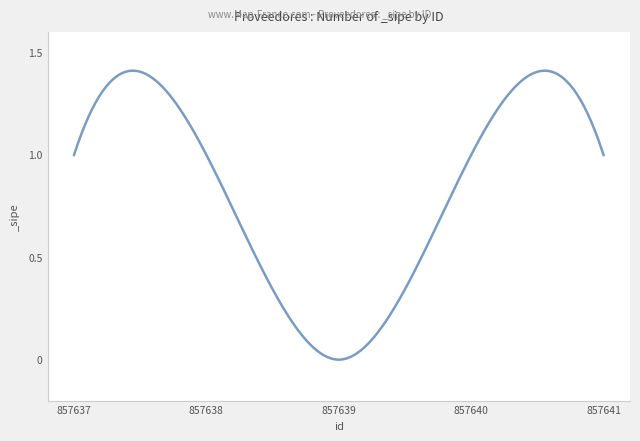

What is the sum of all values?

250.2